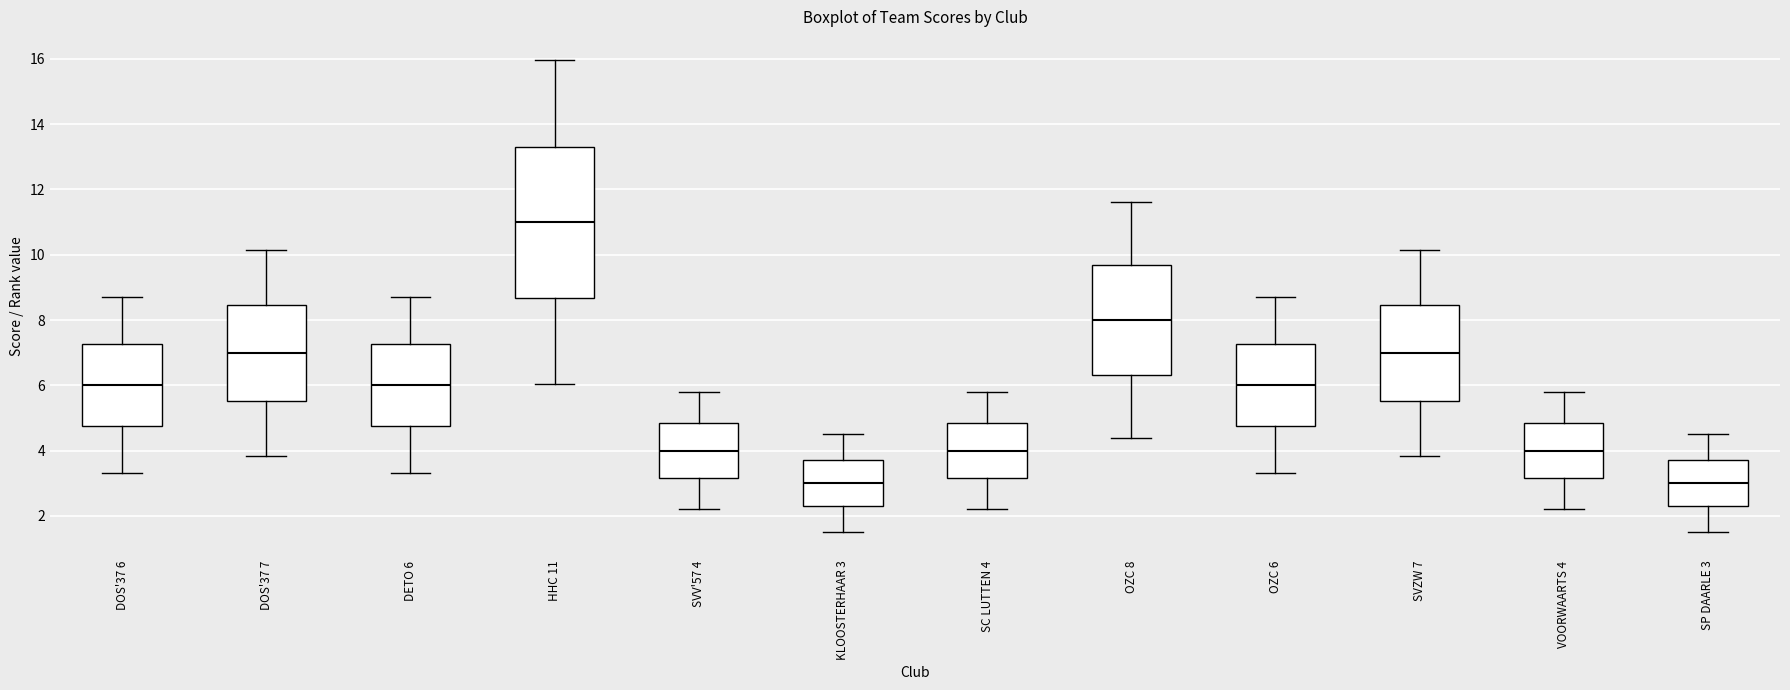

Where does the lower whisker of the box for SC LUTTEN 4 end on the y-axis? The values are not printed on the chart, so give them approximately, as read against the axis.

2.2